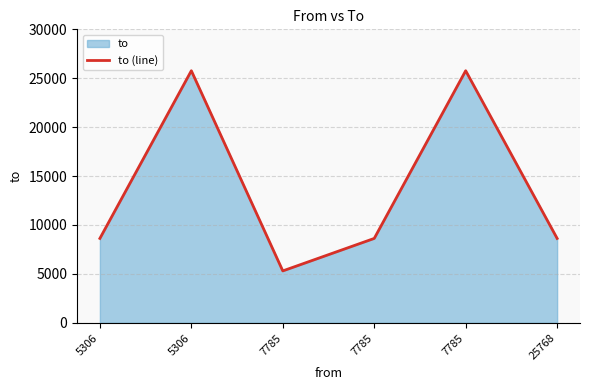

At which label does the data first exceed 8627?

5306